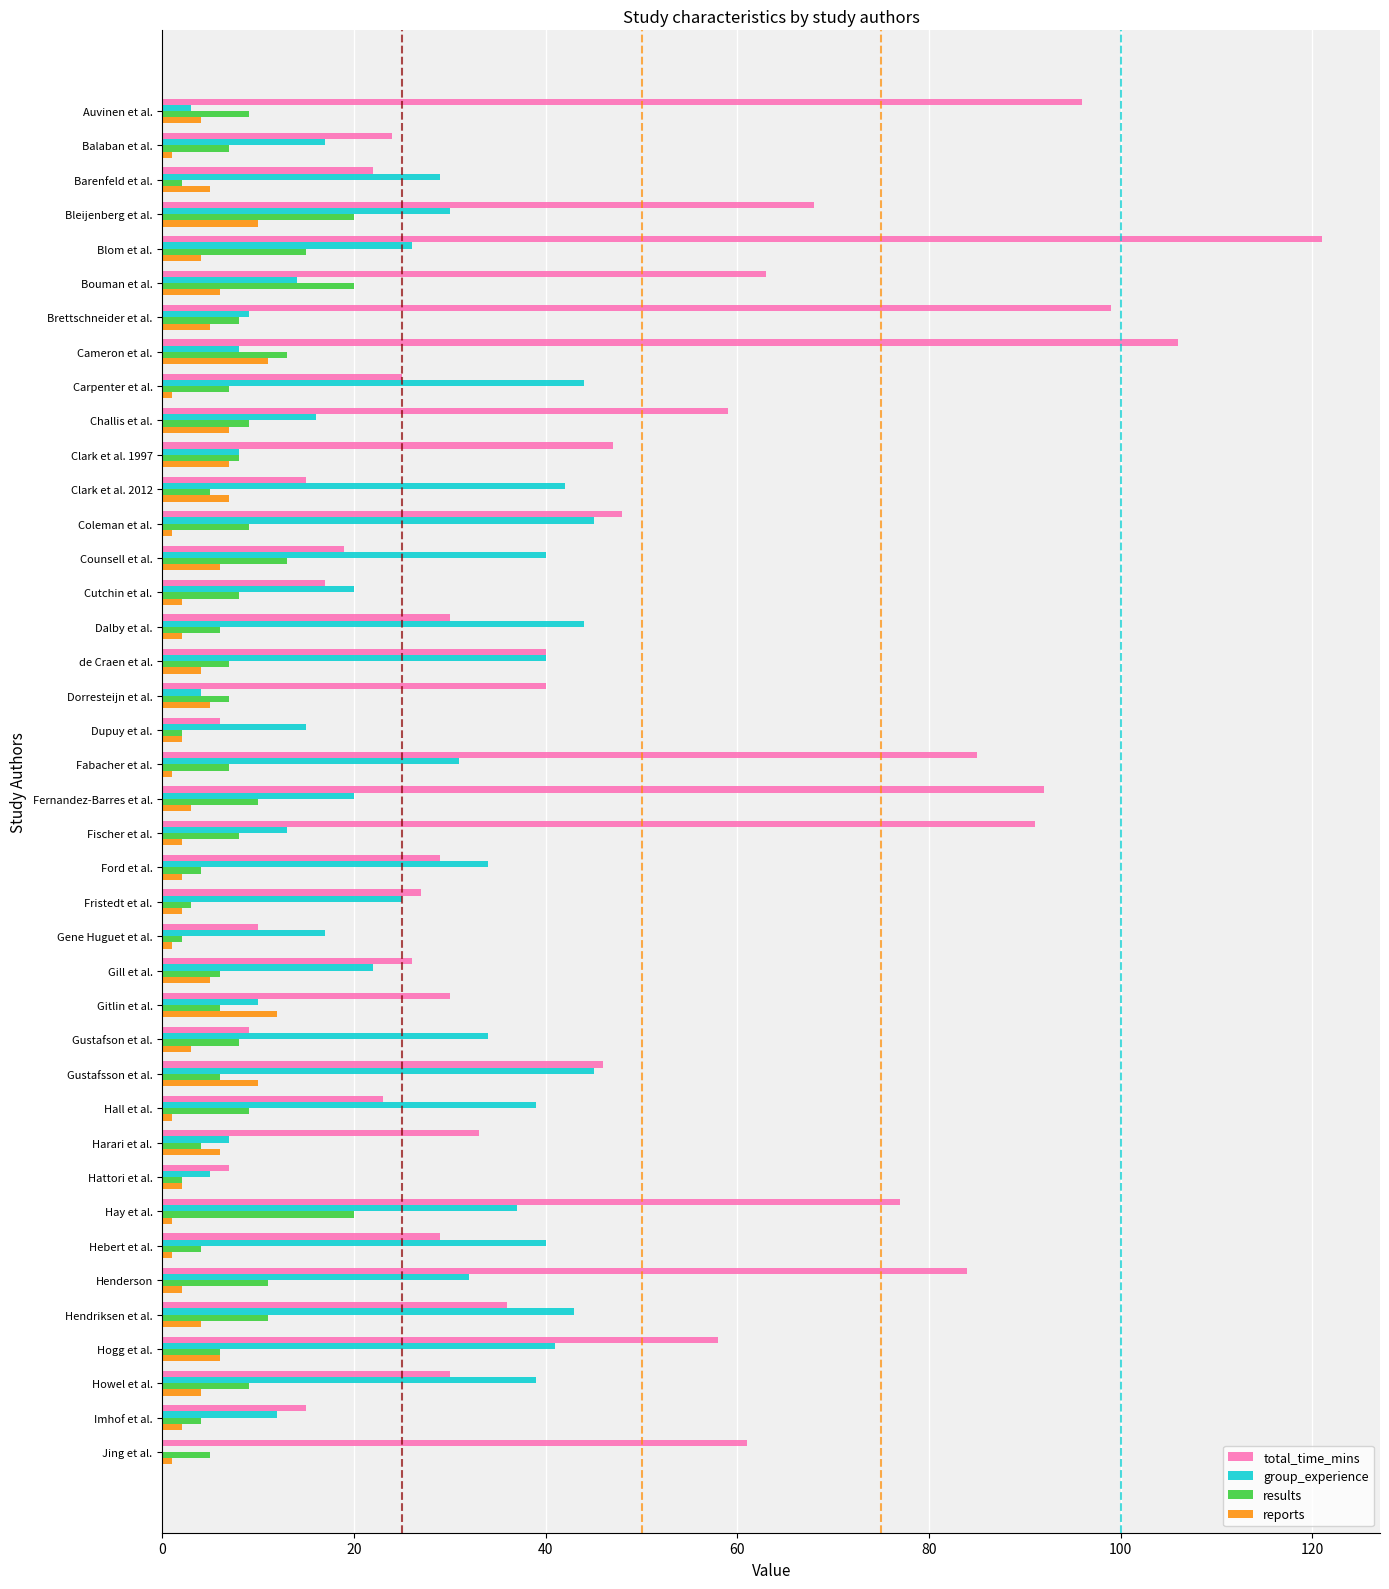

At which category does the chart reach its peak across all series?

Blom et al.